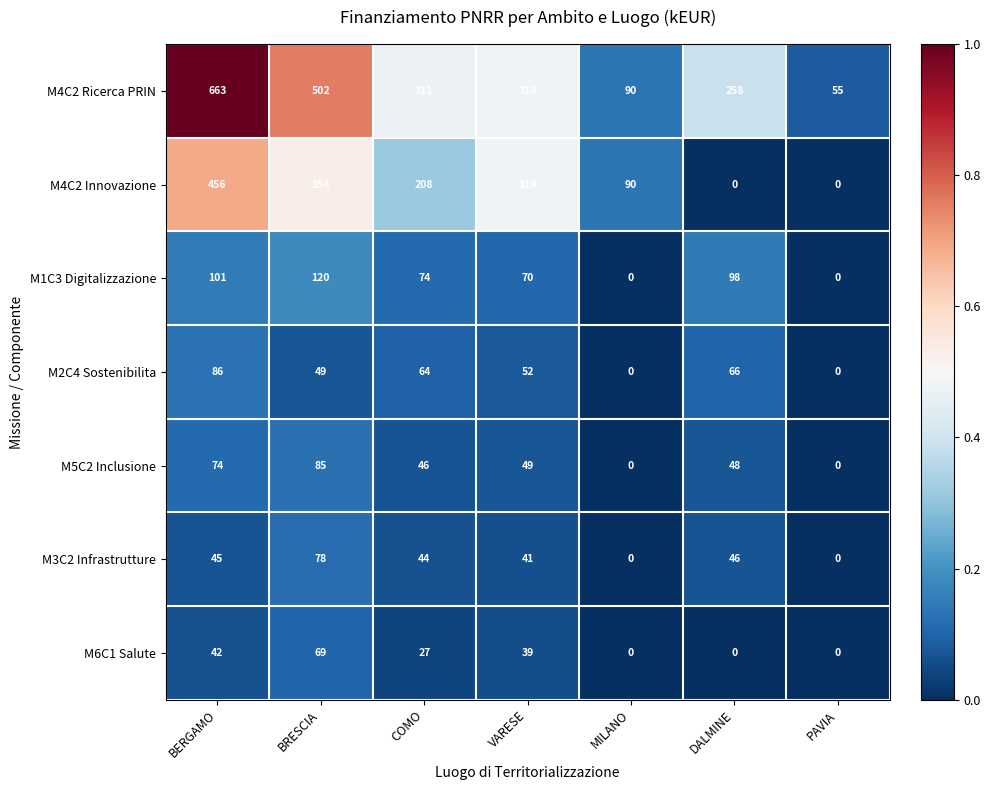

What is the difference between the second highest and second lowest values in the M4C2 Ricerca PRIN series?

412